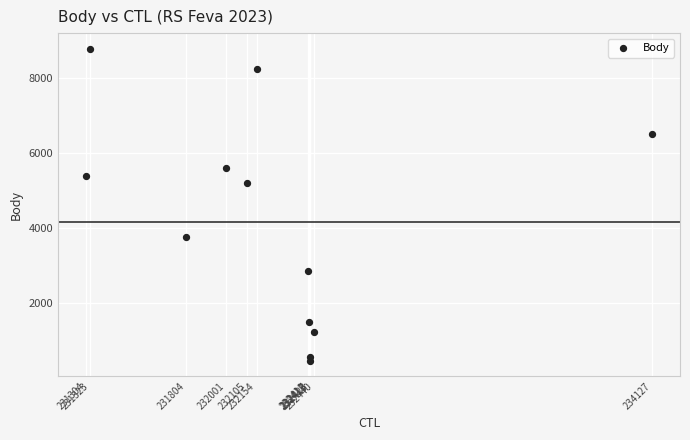

What Y value in the scatter plot is closest to 4624?

5211